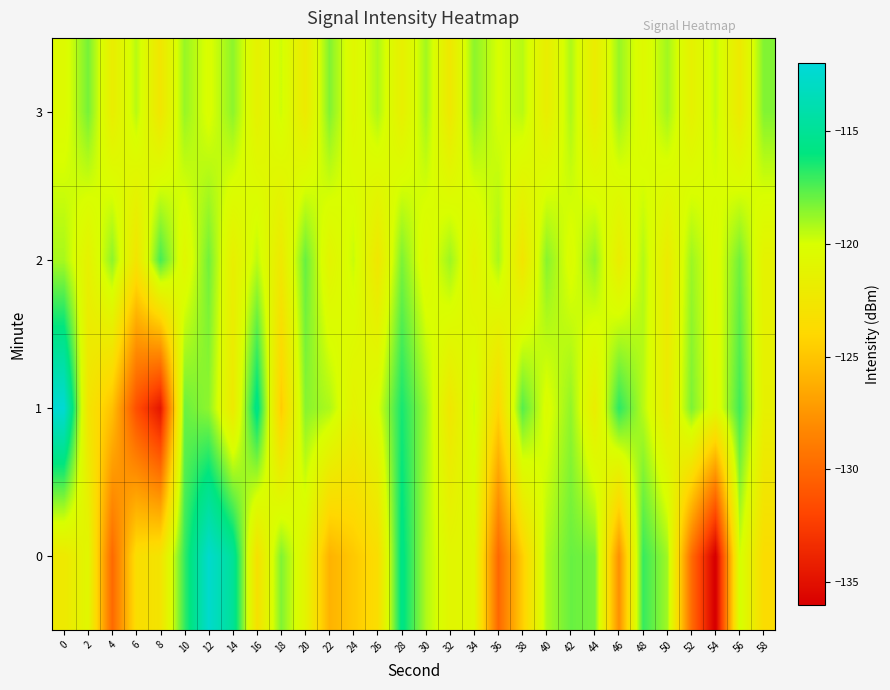

How many series are shown in this chart?

4